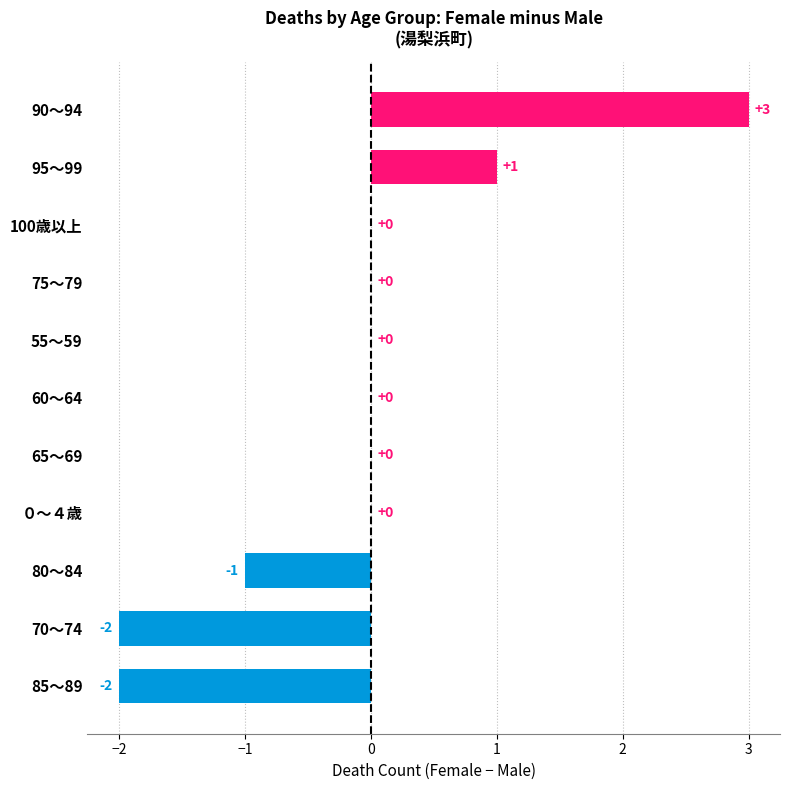

At which category does the chart reach its peak across all series?

90～94